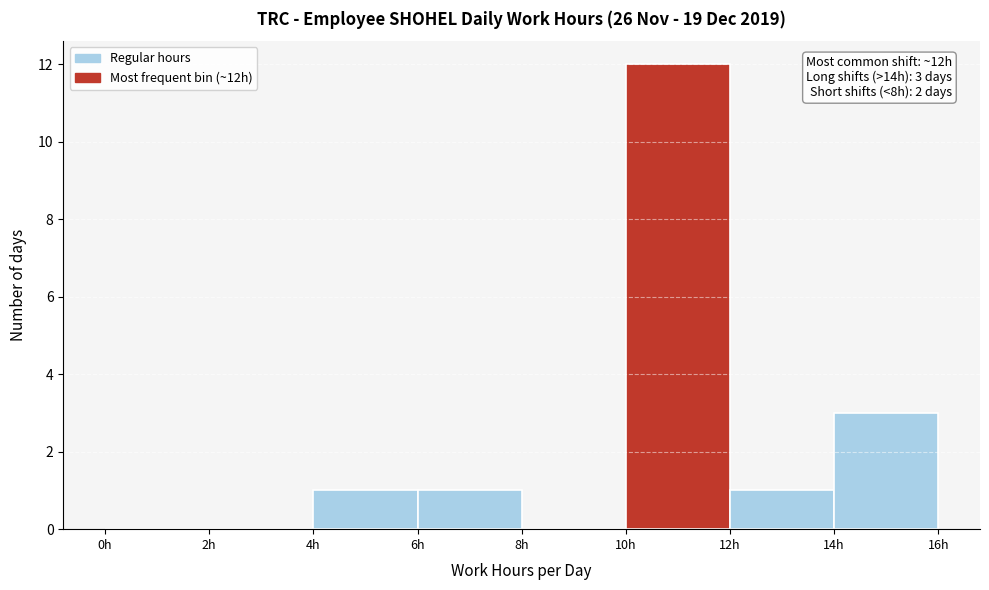

Which range on the x-axis has the tallest bar?

10 to 12